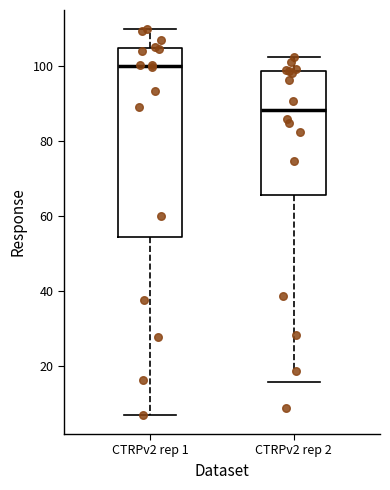

Comparing the boxes themselves (not the whiskers), which one is the tallest?

CTRPv2 rep 1